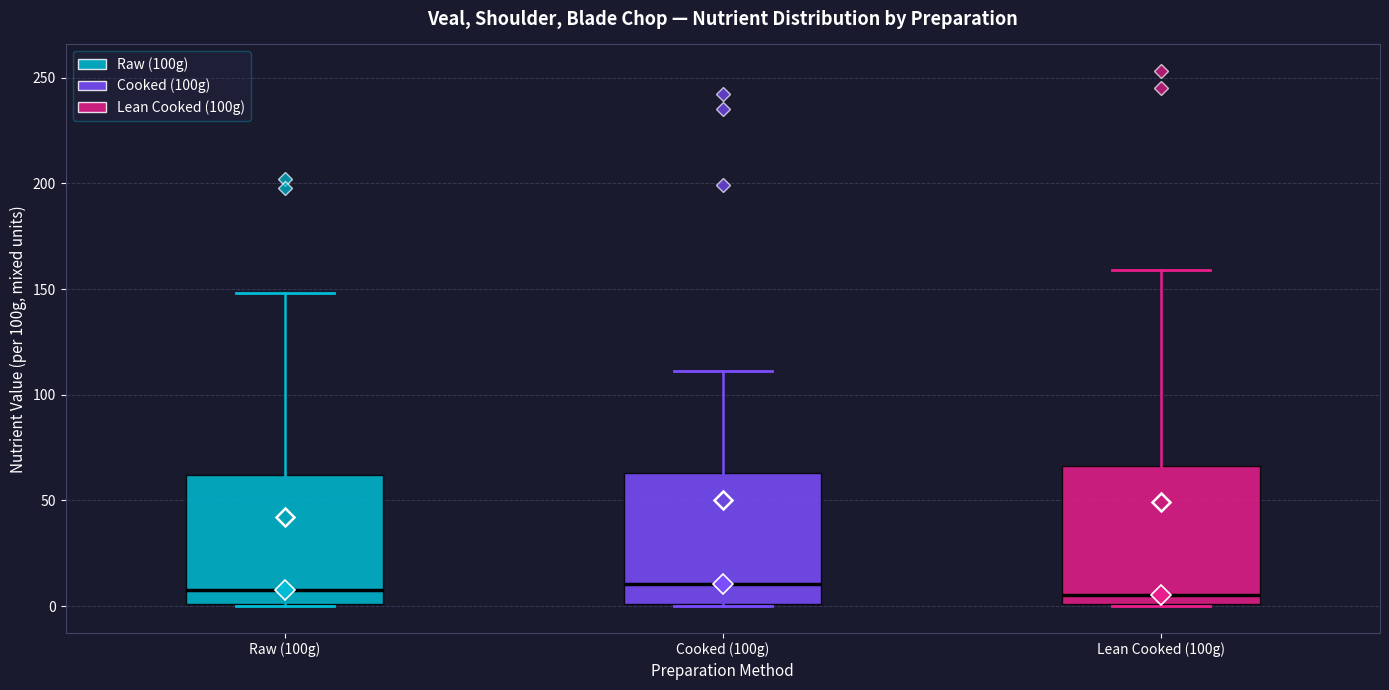

Reading left to right, read every box against the y-axis: the position of its median line, the range the box covers, and the ends of its whiskers. The values are not printed on the chart, so give them approximately, as read against the axis.

Raw (100g): median 10, box 0 to 60, whiskers 0 to 150
Cooked (100g): median 10, box 0 to 65, whiskers 0 to 110
Lean Cooked (100g): median 5, box 0 to 65, whiskers 0 to 160